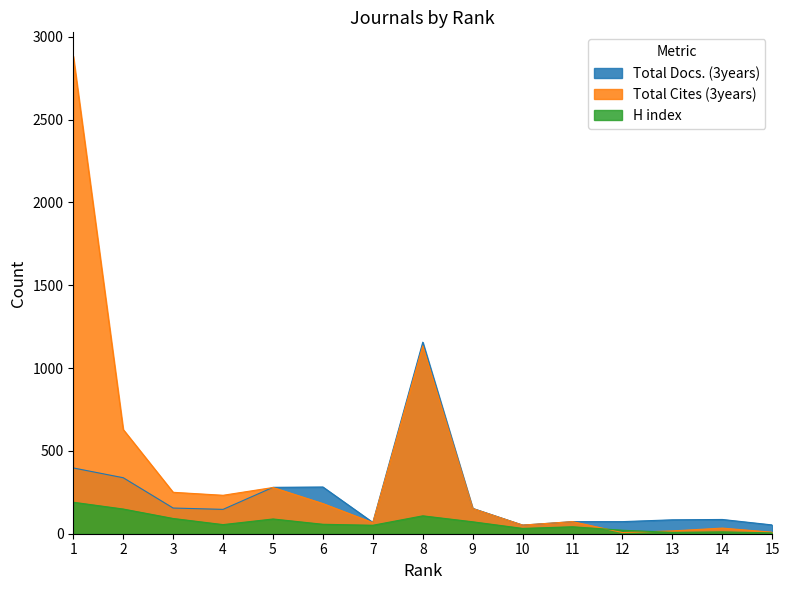

Which series changed the most between 2 and 10?

Total Cites (3years)